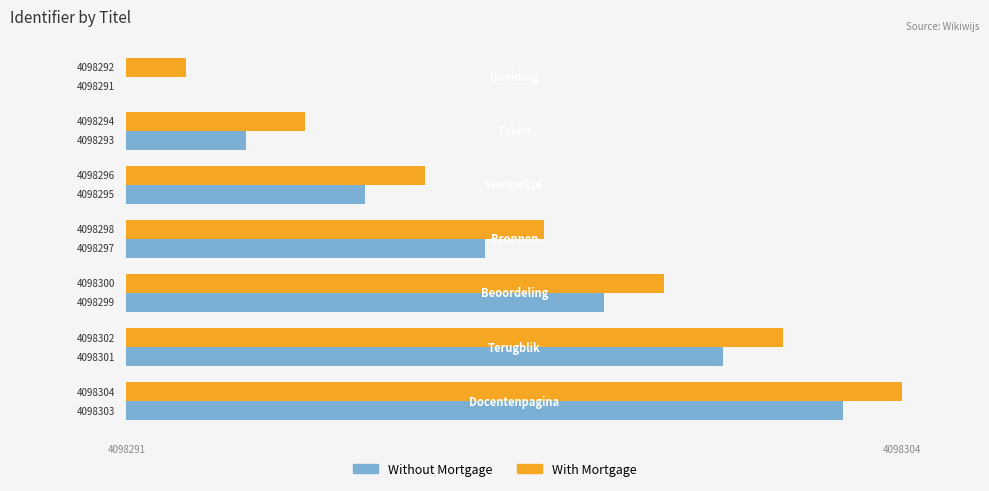

What are all the series names shown in the legend?

Without Mortgage, With Mortgage